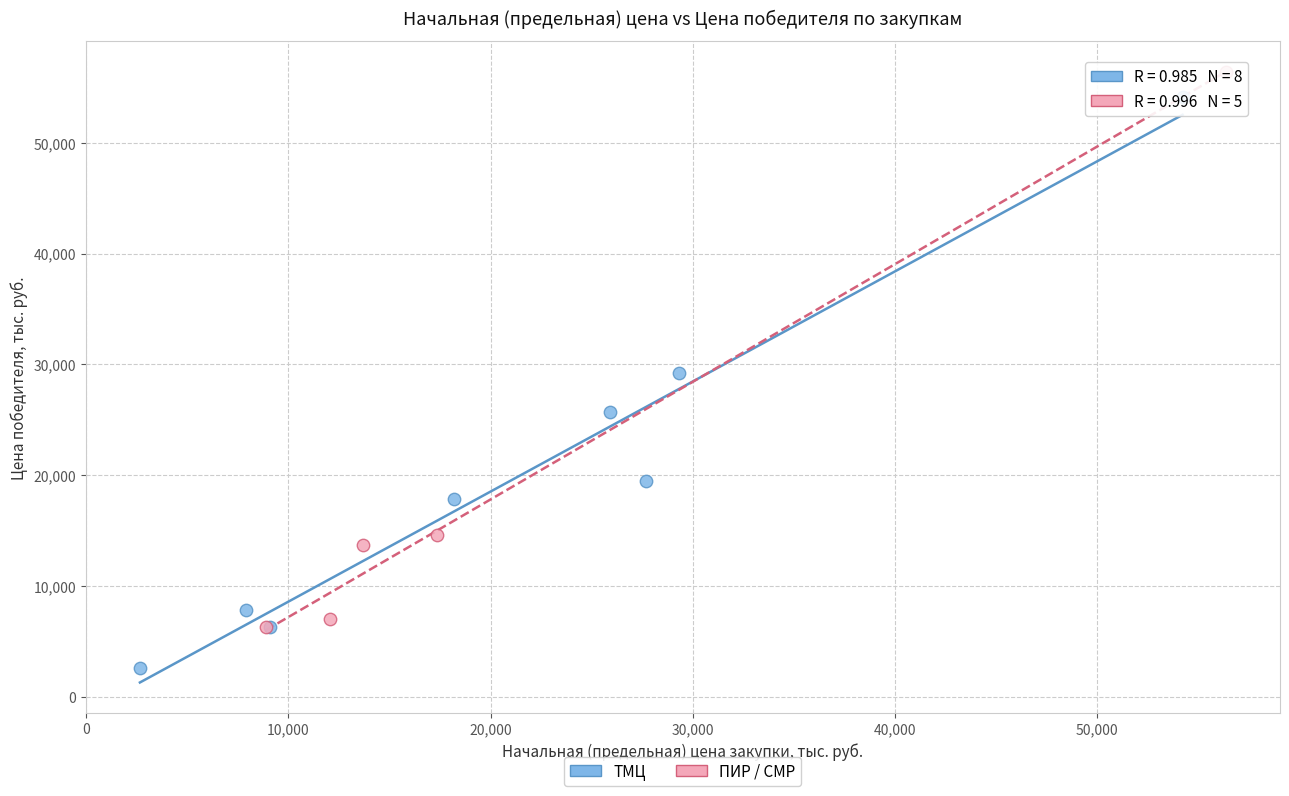

Which series contains the lowest Y value?

ТМЦ